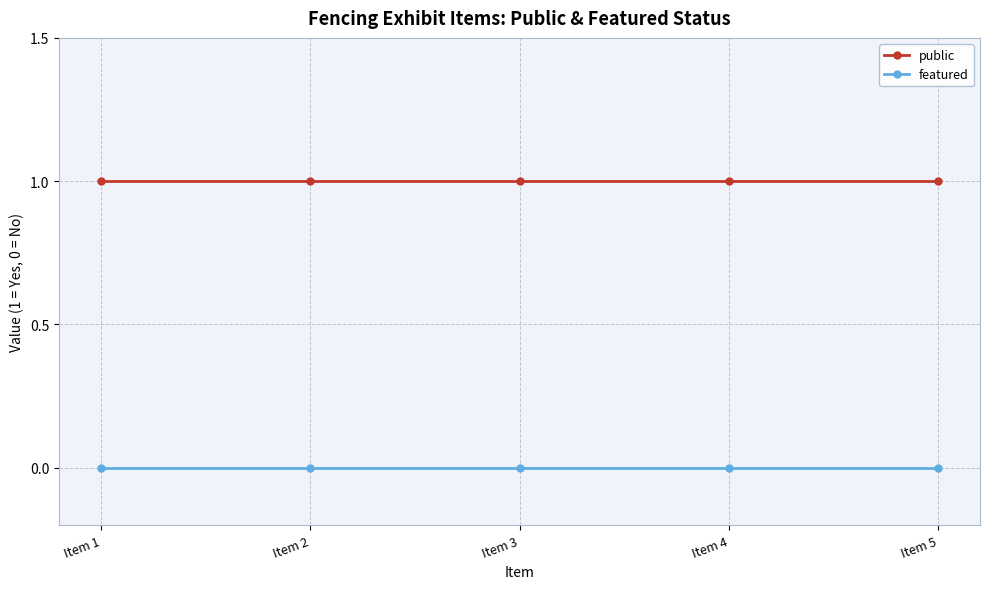

Reading right to left, what are all the values shown in this chart?

public: Item 5=1	Item 4=1	Item 3=1	Item 2=1	Item 1=1
featured: Item 5=0	Item 4=0	Item 3=0	Item 2=0	Item 1=0